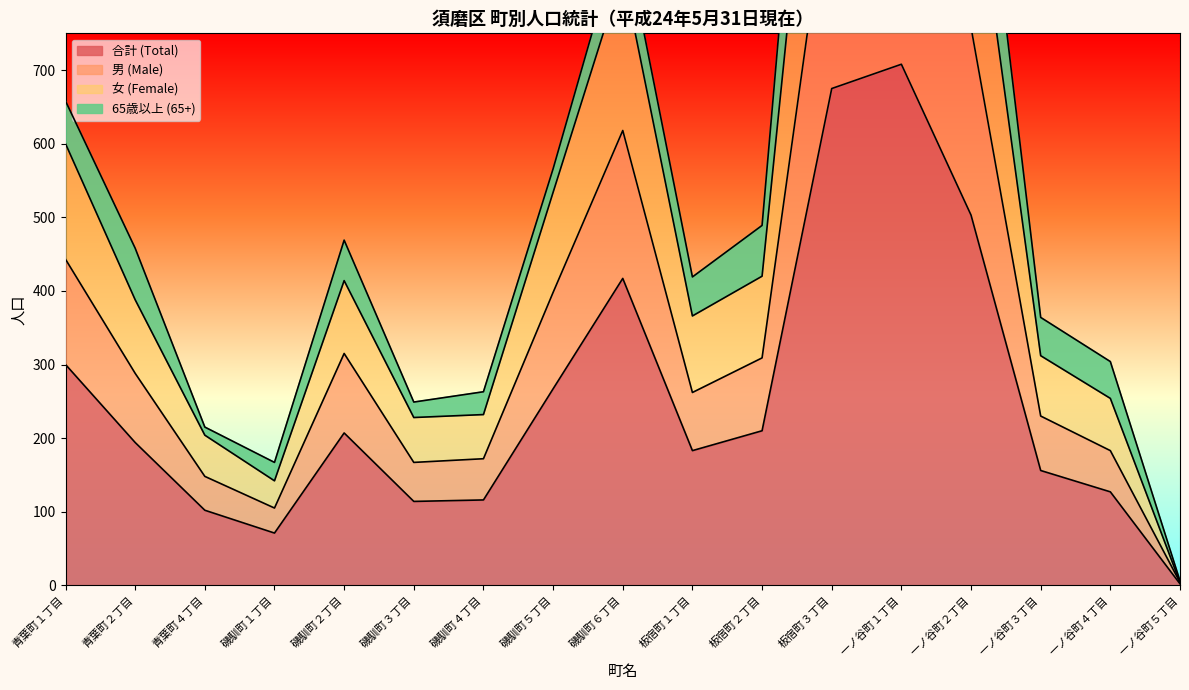

Which category has the lowest value in the 合計 (Total) series?

一ノ谷町５丁目